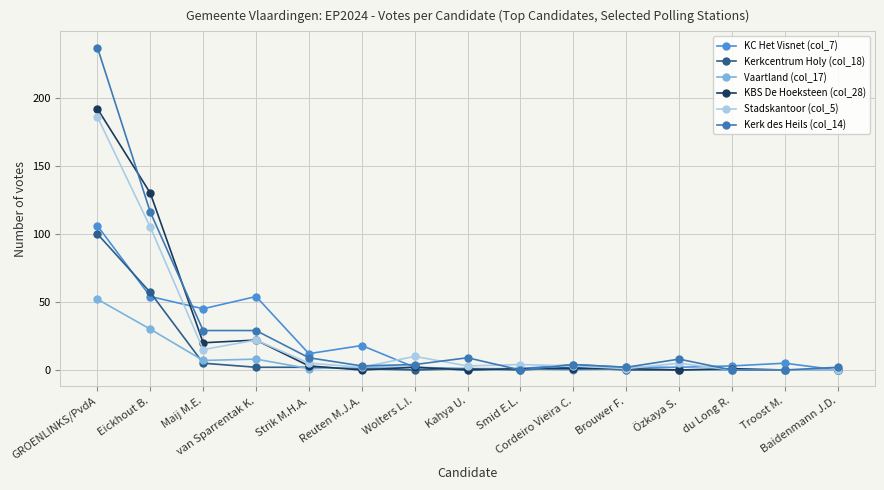

Which series has the widest spread of values?

Kerk des Heils (col_14)